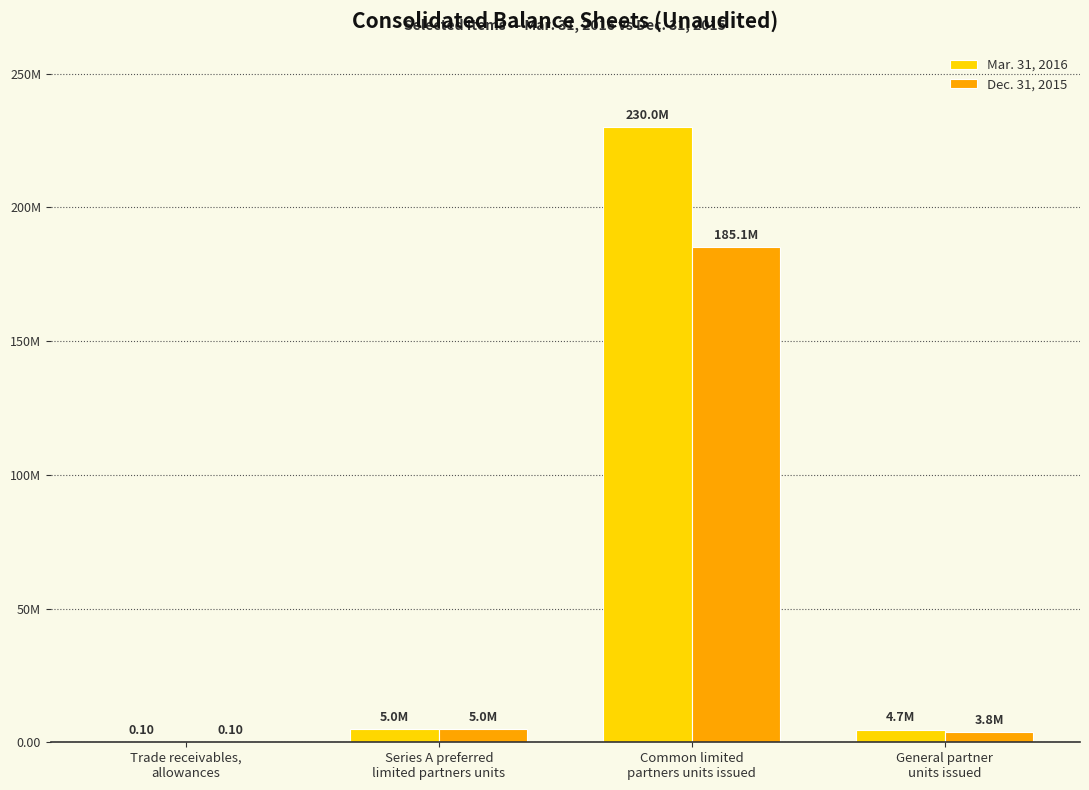

What is the total value across all series at Series A preferred
limited partners units?

10000000.0